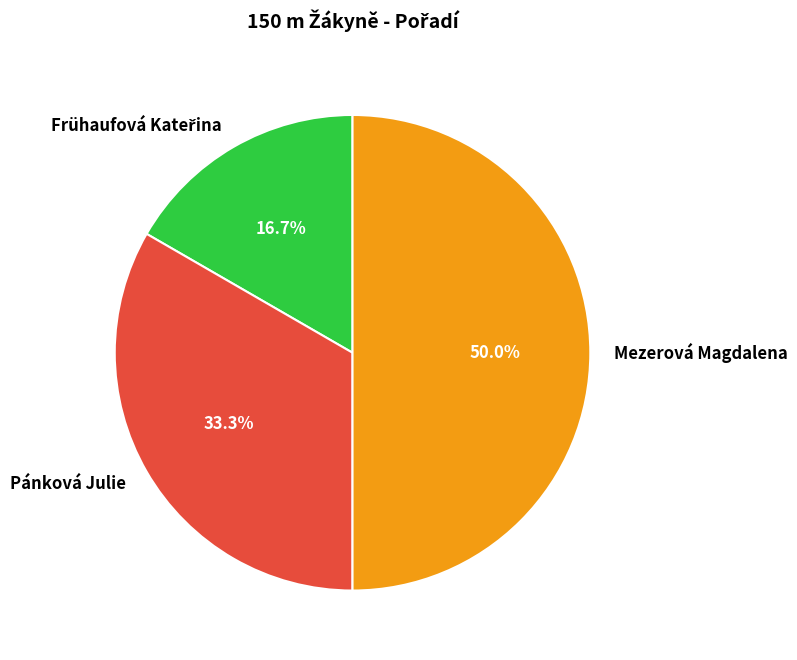

To the nearest percent, what portion does Pánková Julie represent?

33%